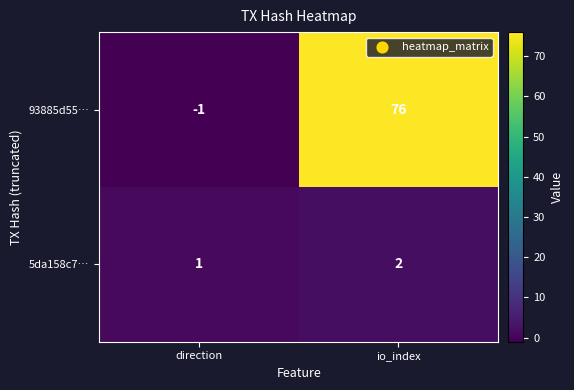

At which label is 93885d55… closest to 37?

direction